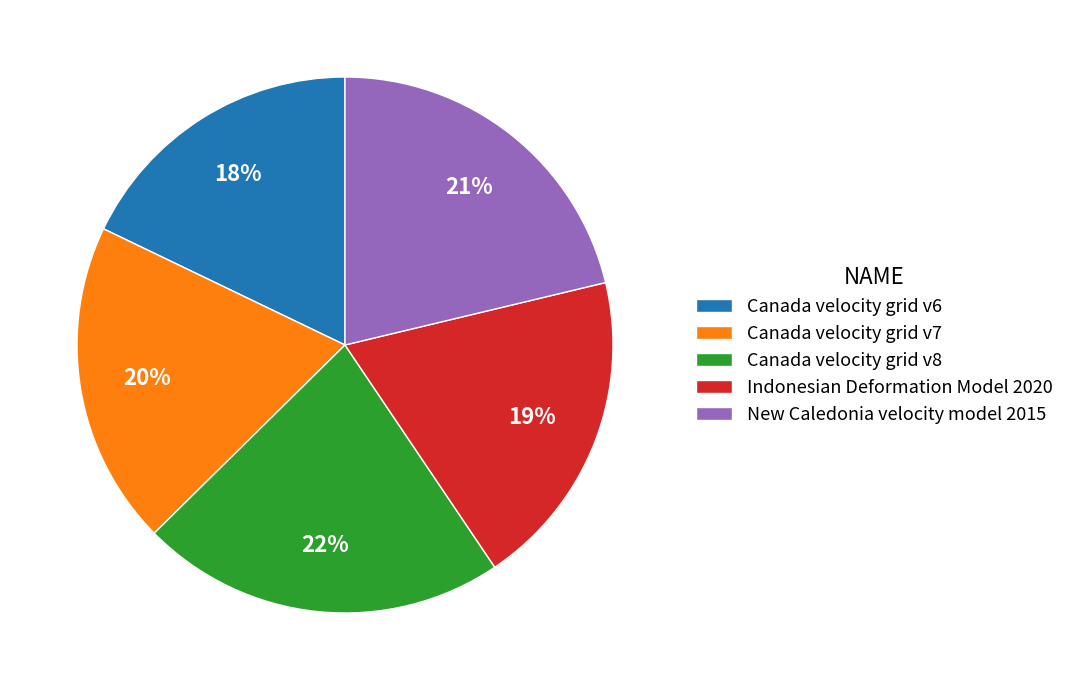

To the nearest percent, what is the average slice percentage?

20%